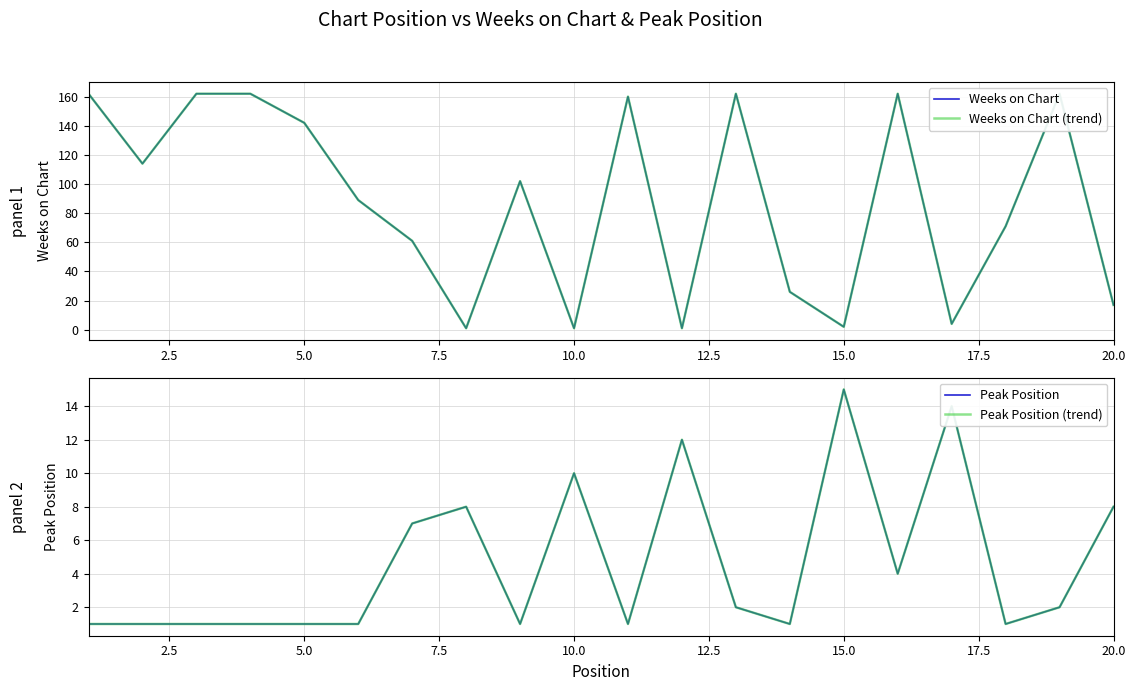

Which series changed the most between 10.0 and 20.0?

Weeks on Chart